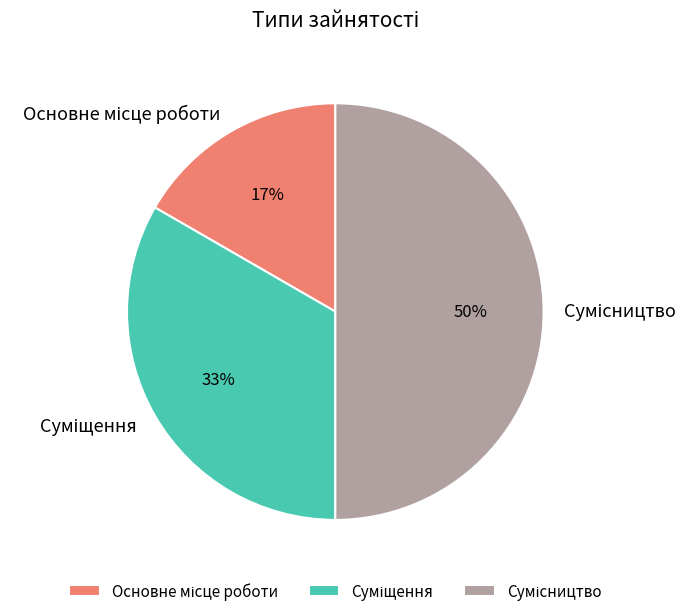

To the nearest percent, what is the difference between the largest and smallest slice percentages?

33%